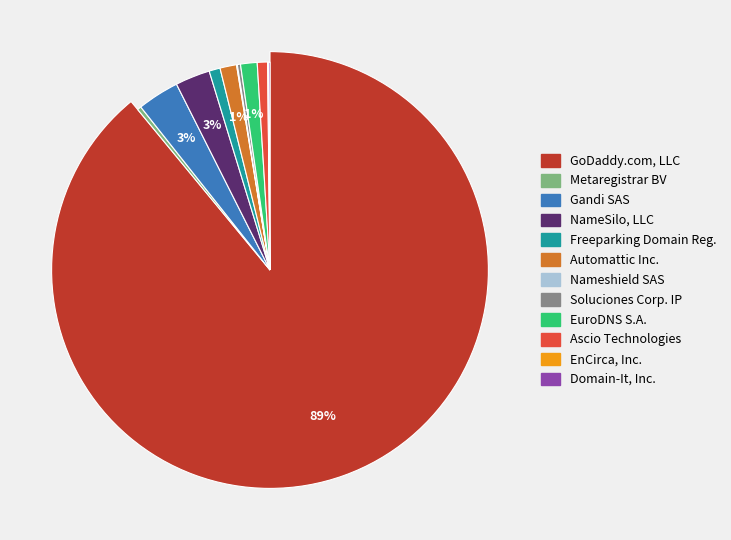

Rank the categories by value from highest to lowest.

GoDaddy.com, LLC, Gandi SAS, NameSilo, LLC, Automattic Inc., EuroDNS S.A., Freeparking Domain Registrars, Inc., Ascio Technologies, Inc., Metaregistrar BV, Soluciones Corporativas IP, SL, Domain-It, Inc., Nameshield SAS, EnCirca, Inc.